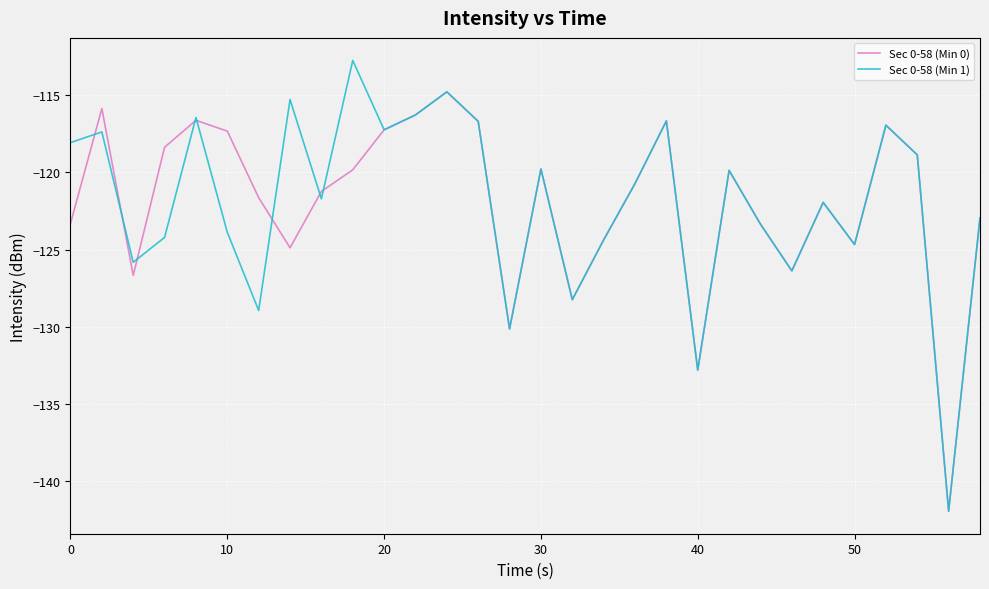

Does the chart have visible grid lines?

Yes